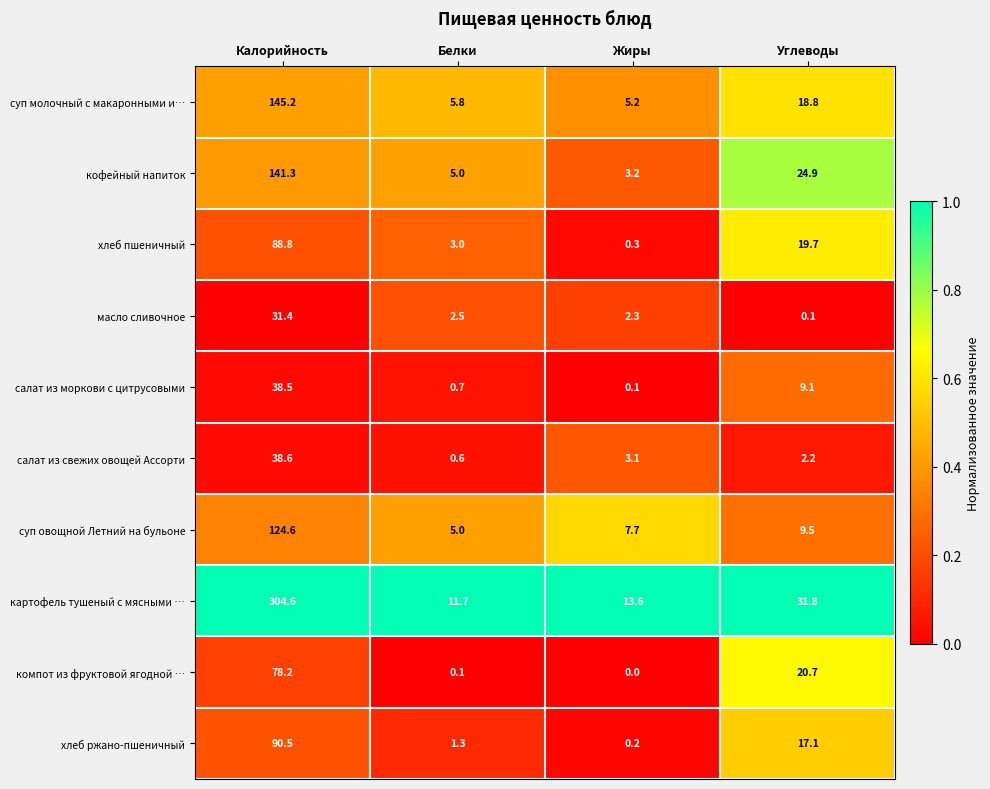

What is the total value across all series at Углеводы?

153.9